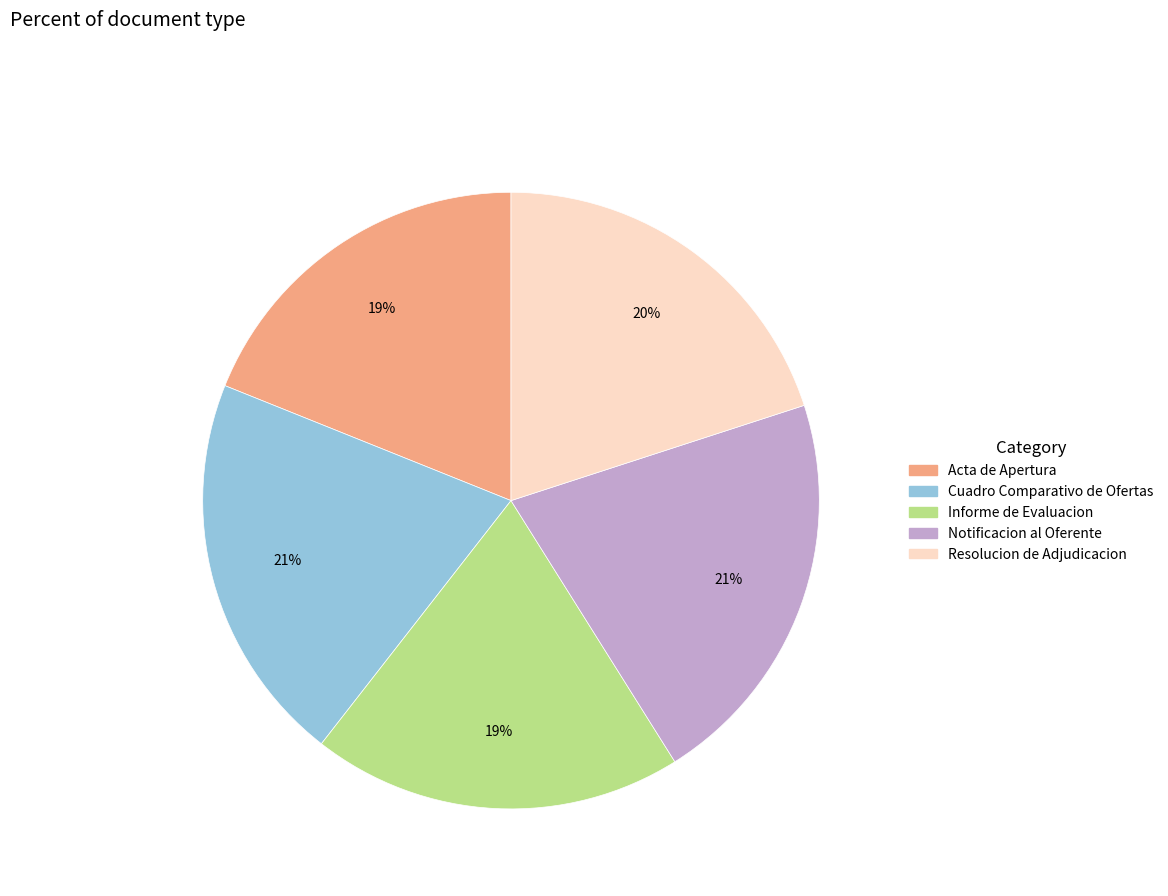

What is the ratio of the value at Acta de Apertura to the value at Informe de Evaluacion?

1.0